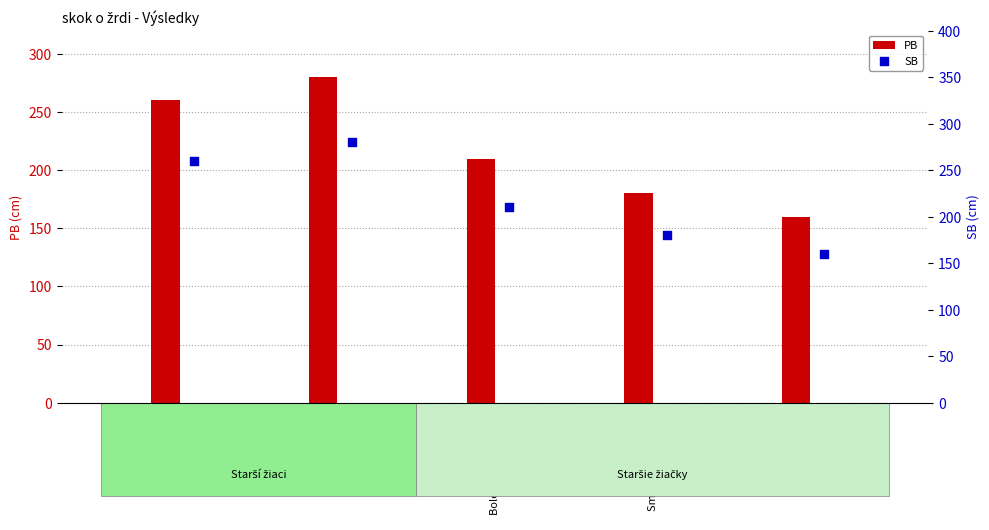

Which series contains the lowest Y value?

PB